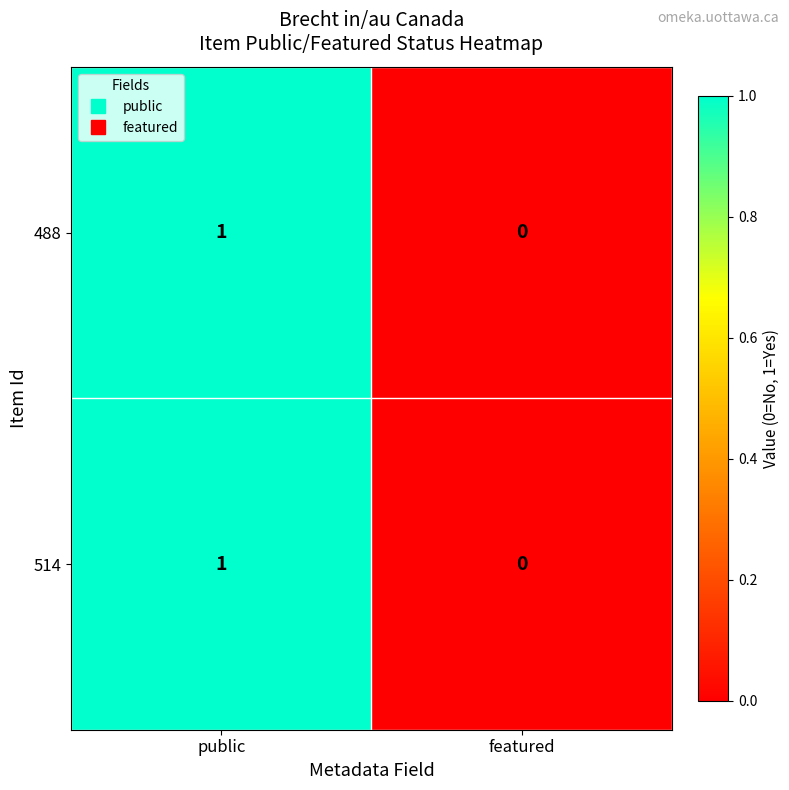

At which category is the sum across all series the highest?

public